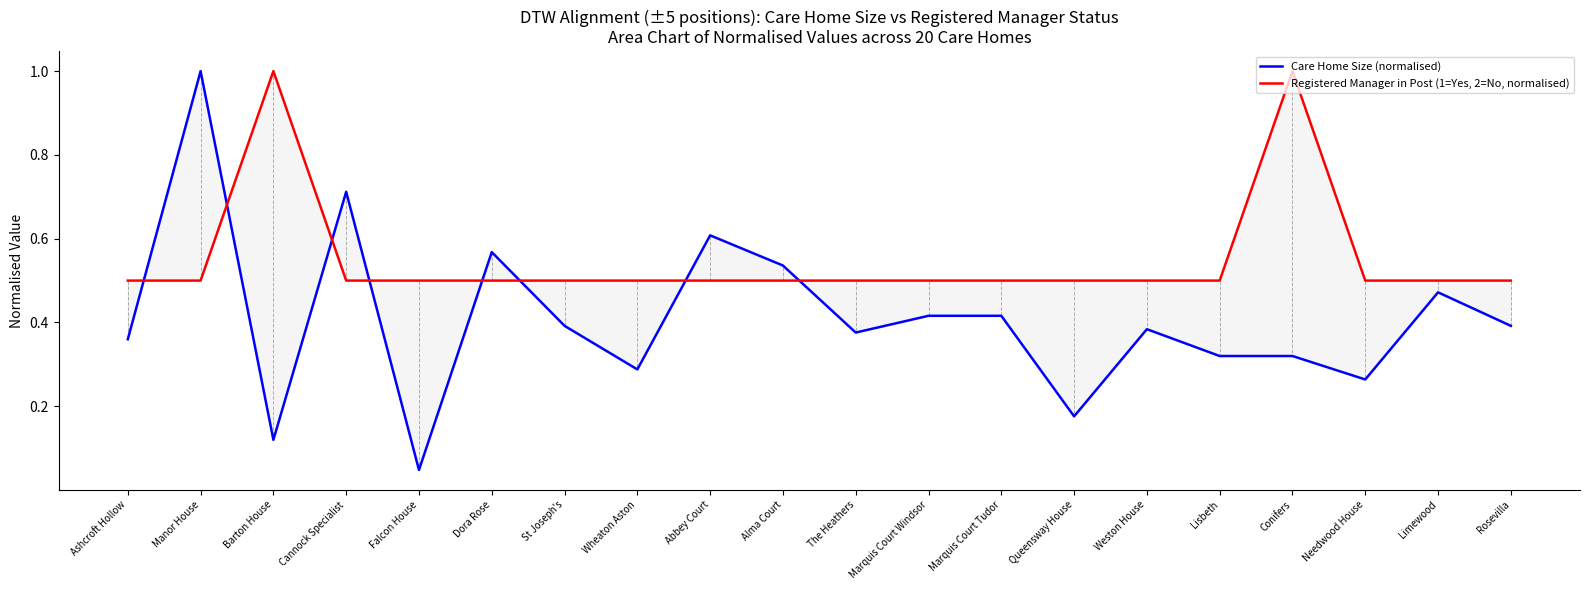

What are all the series names shown in the legend?

Care Home Size (normalised), Registered Manager in Post (1=Yes, 2=No, normalised)